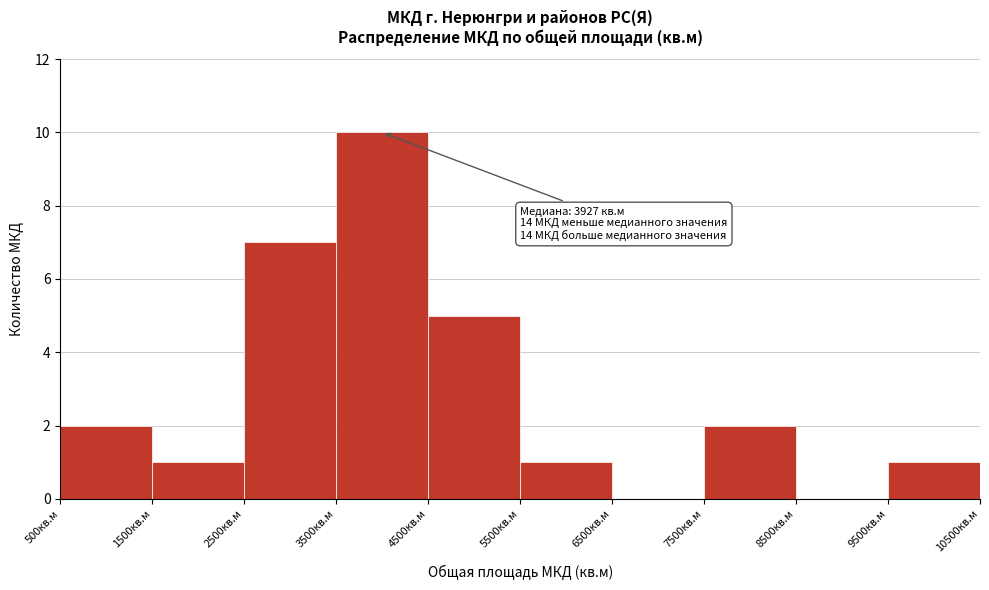

Which range on the x-axis has the tallest bar?

3500 to 4500